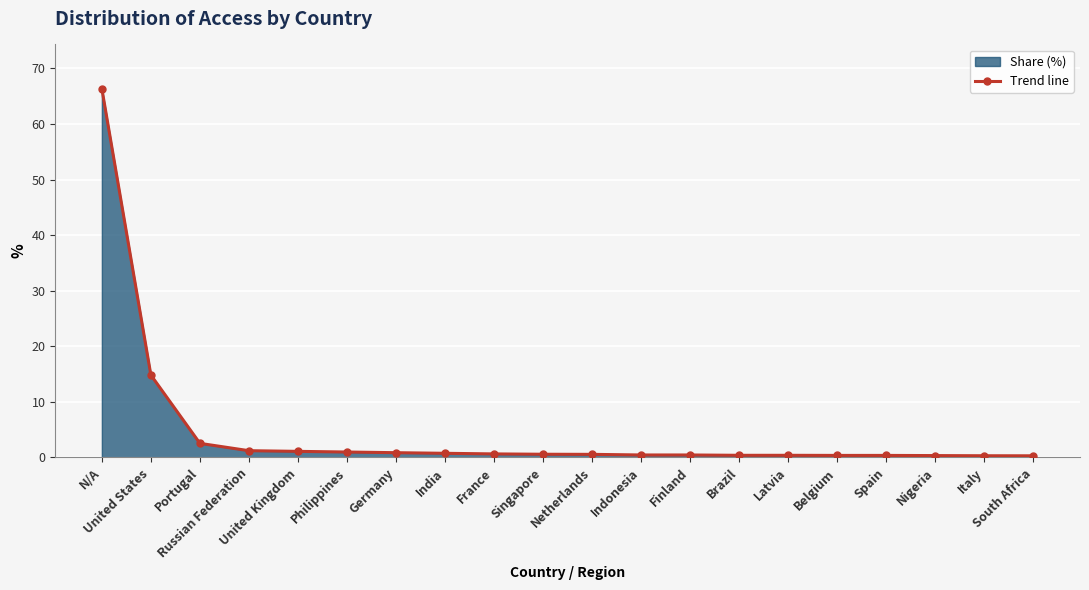

Between Netherlands and Finland, which is larger?

Netherlands